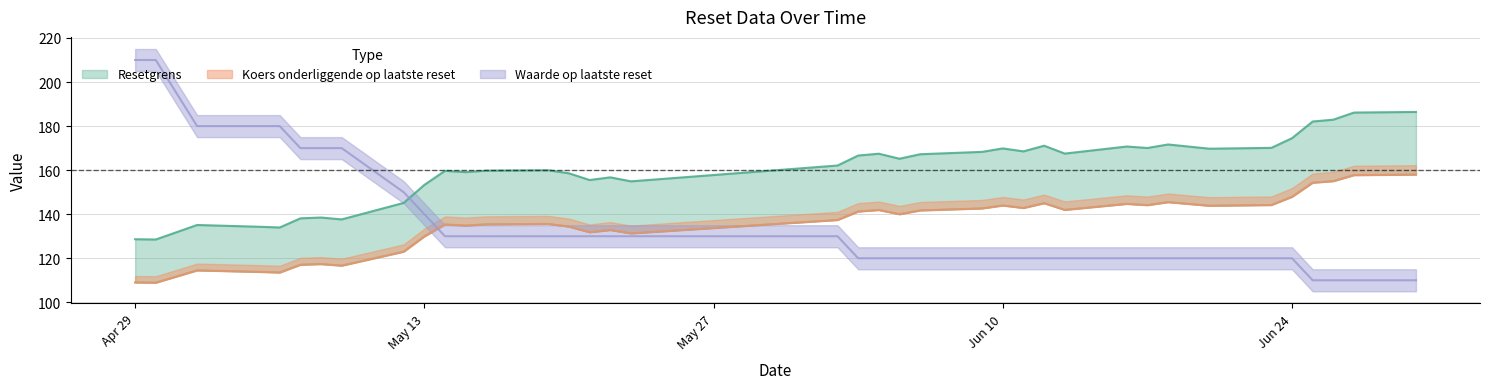

What is the average value of the Resetgrens series?

159.9